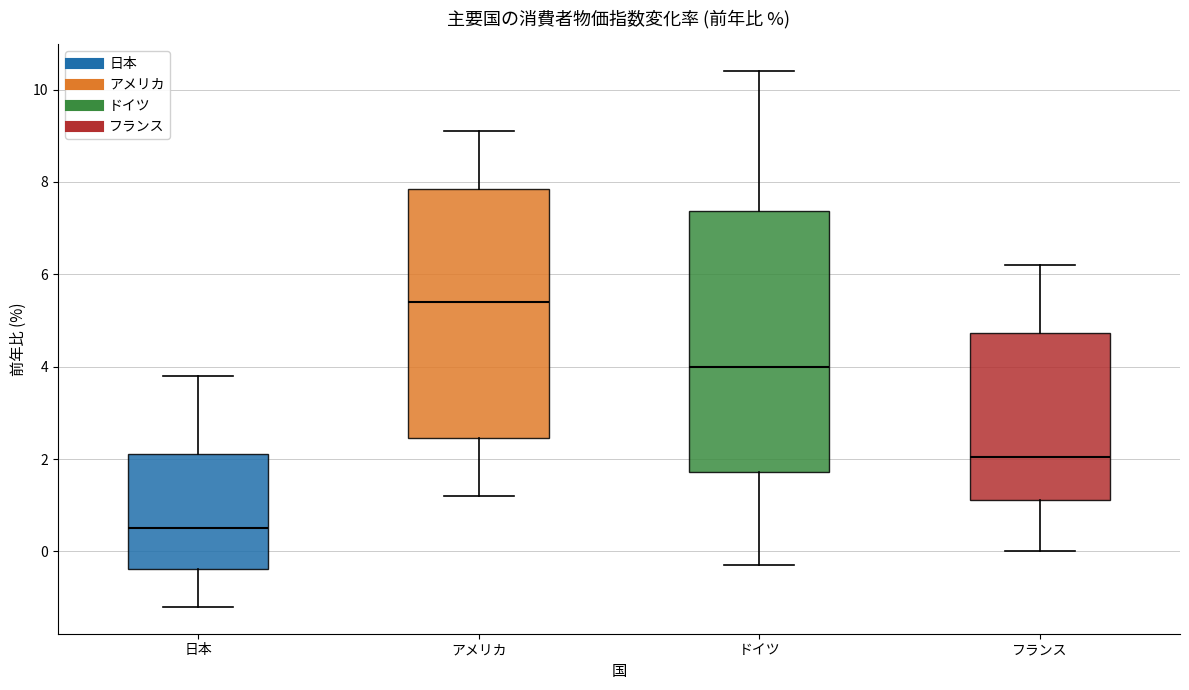

Reading left to right, transcribe this box plot: for each box, give where its median line is, the range the box spans, and where its two whiskers end, as read against the y-axis. The values are not printed on the chart, so give them approximately, as read against the axis.

日本: median 0.6, box -0.4 to 2.2, whiskers -1.2 to 3.8
アメリカ: median 5.4, box 2.4 to 7.8, whiskers 1.2 to 9.2
ドイツ: median 4.0, box 1.8 to 7.4, whiskers -0.2 to 10.4
フランス: median 2.0, box 1.2 to 4.8, whiskers 0.0 to 6.2